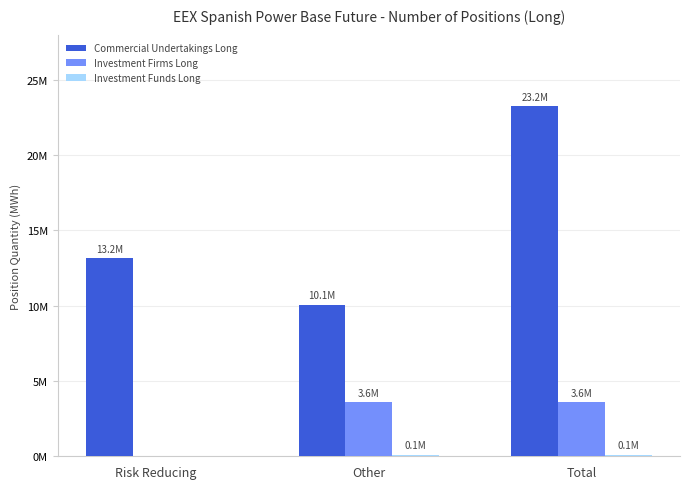

Are the bars grouped side by side (vs. stacked)?

Yes